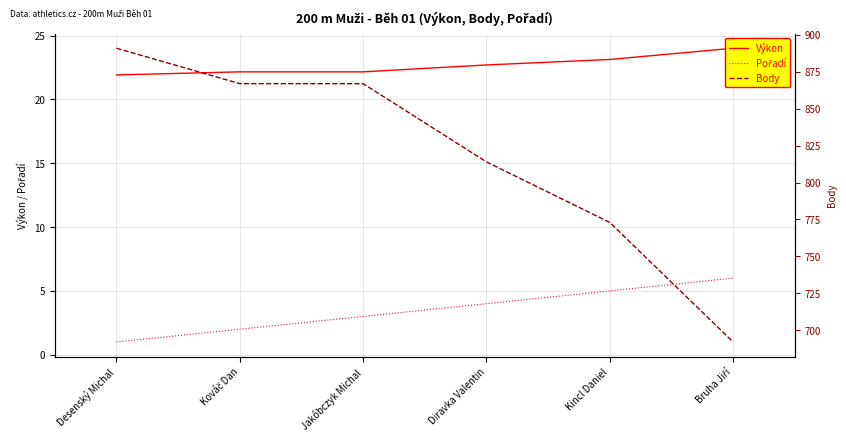

How many Body values are between 773 and 867?

4